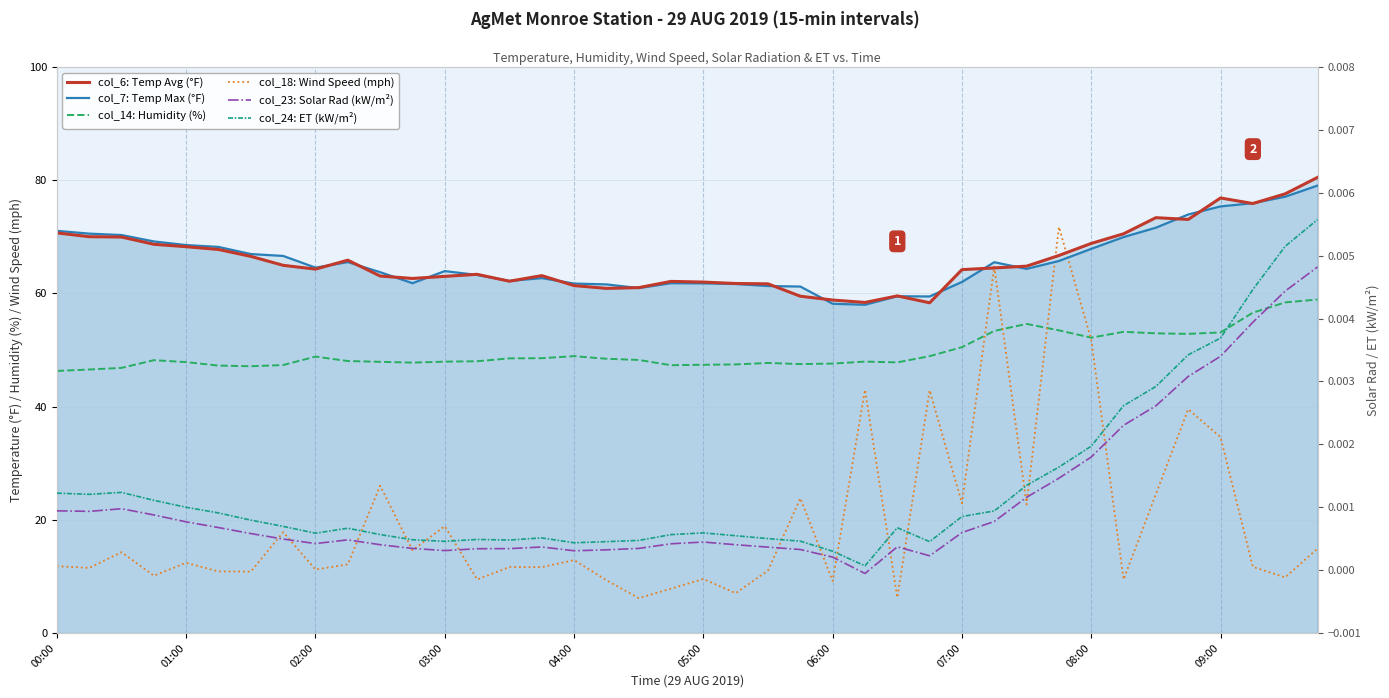

At how many categories does at least one series exceed 74?

4